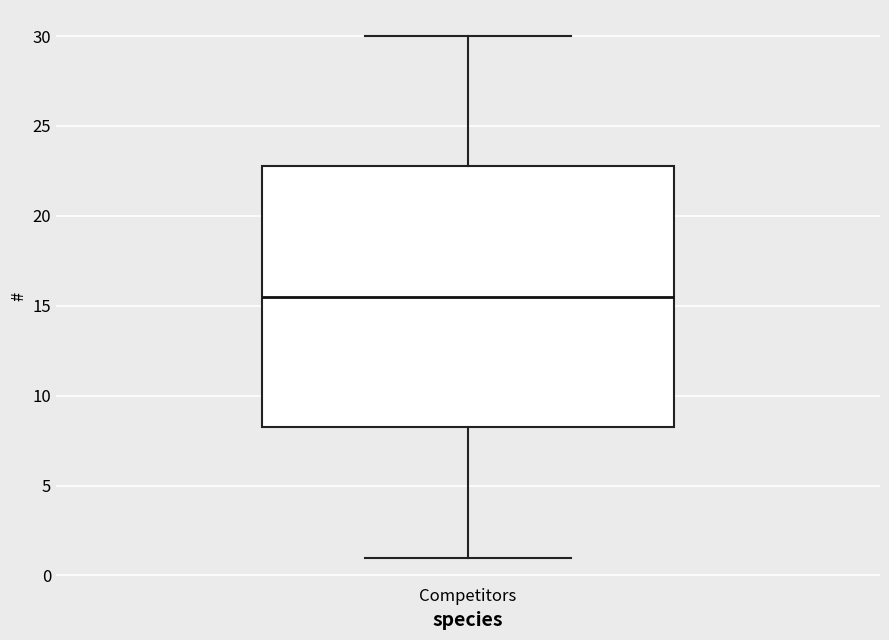

Where does the upper whisker of the box for Competitors end on the y-axis? The values are not printed on the chart, so give them approximately, as read against the axis.

30.0